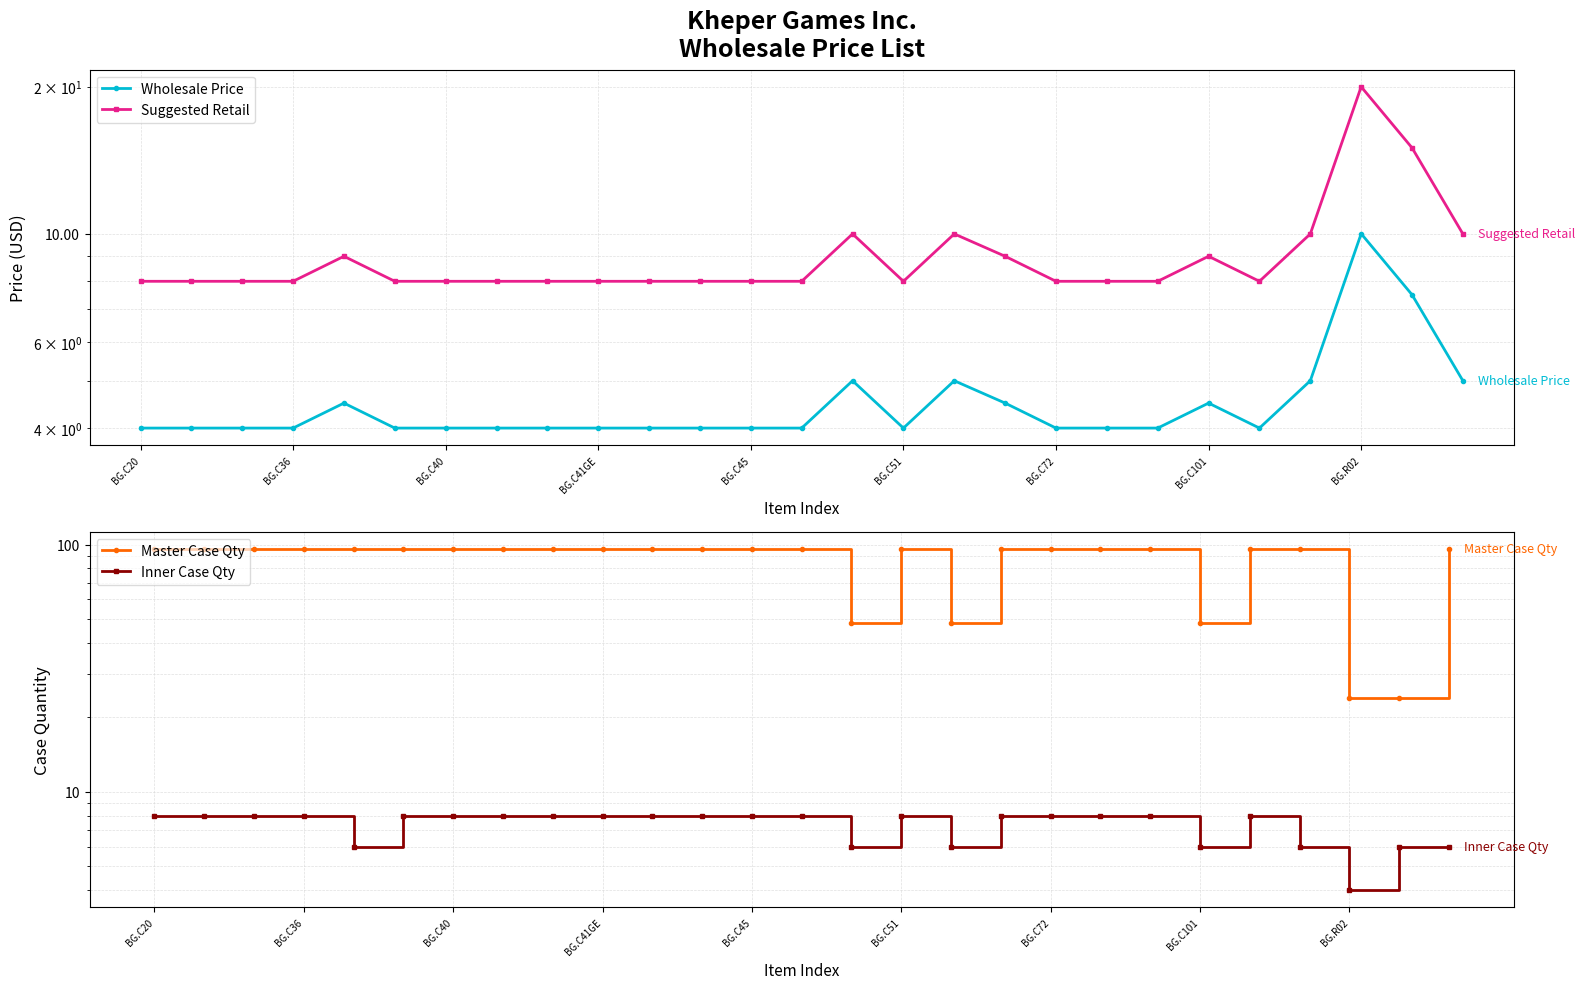

Rank the series at 13 from highest to lowest value.

Master Case Qty, Inner Case Qty, Suggested Retail, Wholesale Price